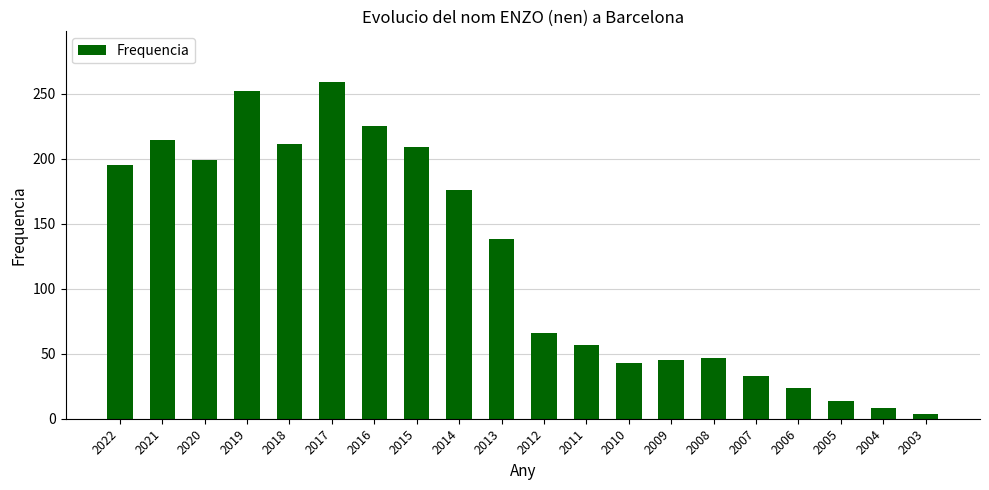

Reading left to right, extract all data points from this chart.

2022=195	2021=214	2020=199	2019=252	2018=211	2017=259	2016=225	2015=209	2014=176	2013=138	2012=66	2011=57	2010=43	2009=45	2008=47	2007=33	2006=24	2005=14	2004=8	2003=4